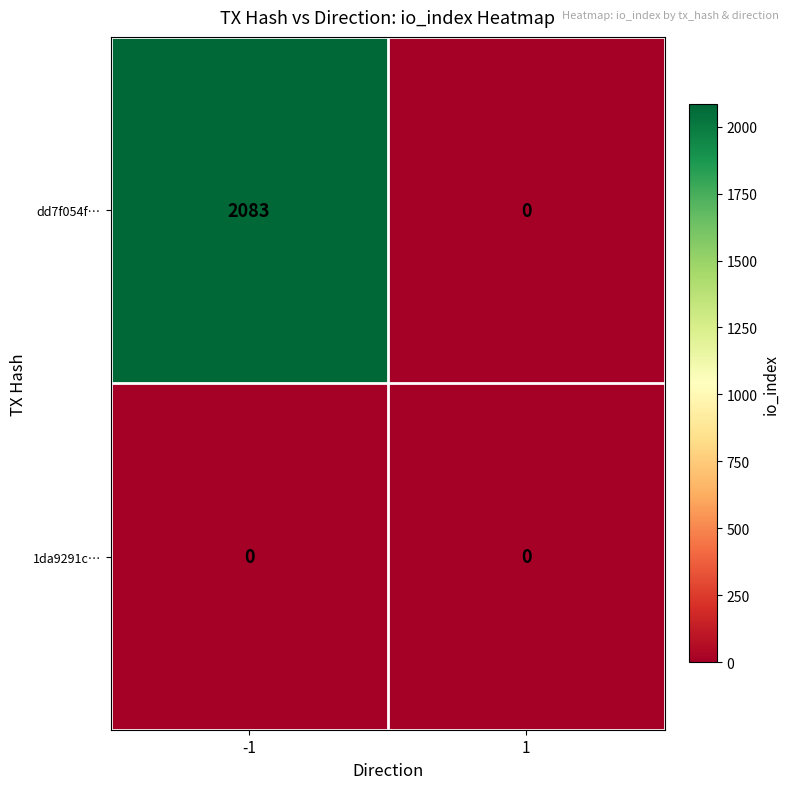

Reading left to right, extract all data points from this chart.

dd7f054f…: -1=2083	1=0
1da9291c…: -1=0	1=0